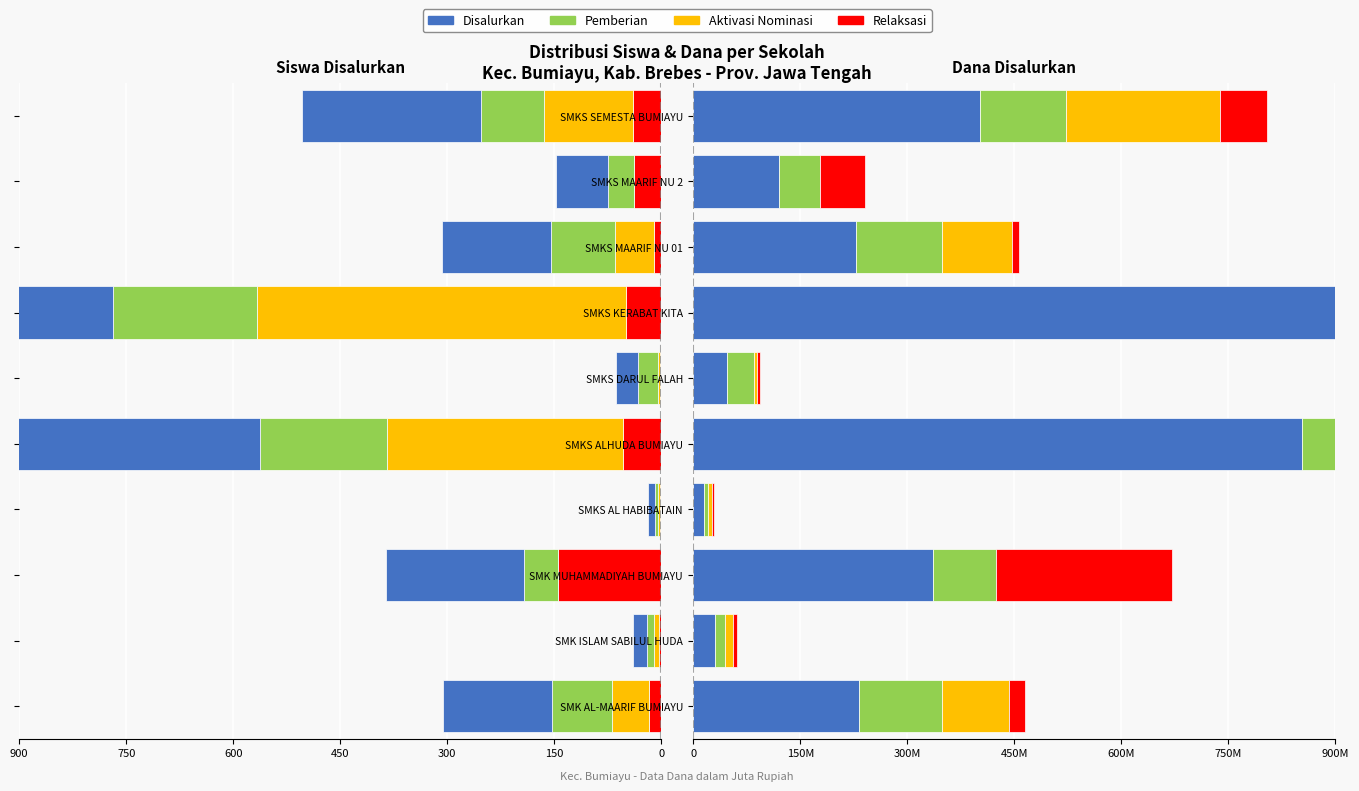

Which series has the widest spread of values?

Disalurkan (Siswa)